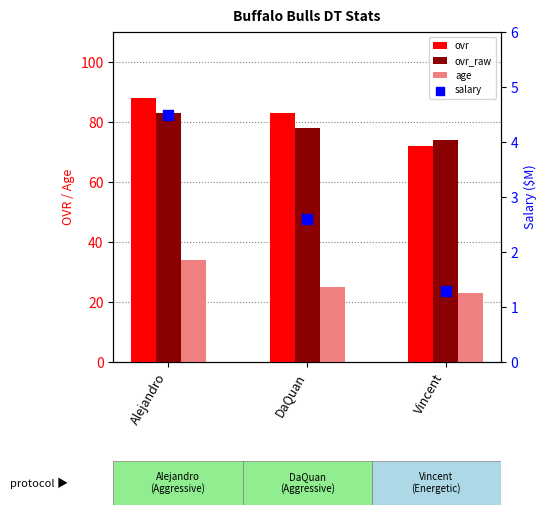

Which series has the largest total across all categories?

ovr